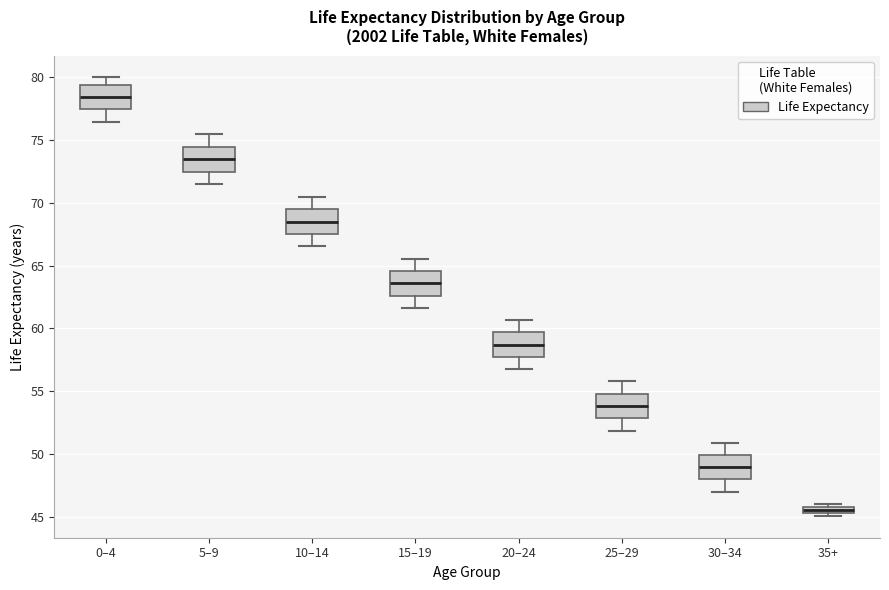

Which box has the highest median line?

0–4